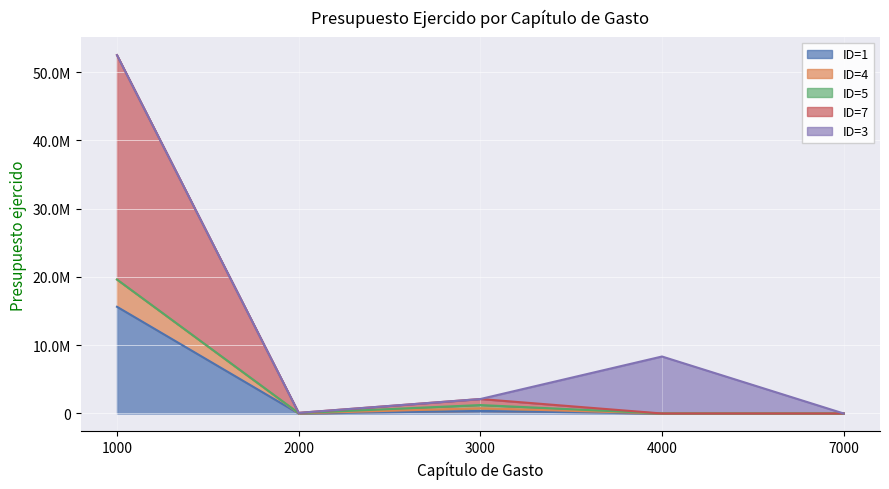

Is the value of ID=7 at 1000 greater than the value of ID=1 at 1000?

Yes